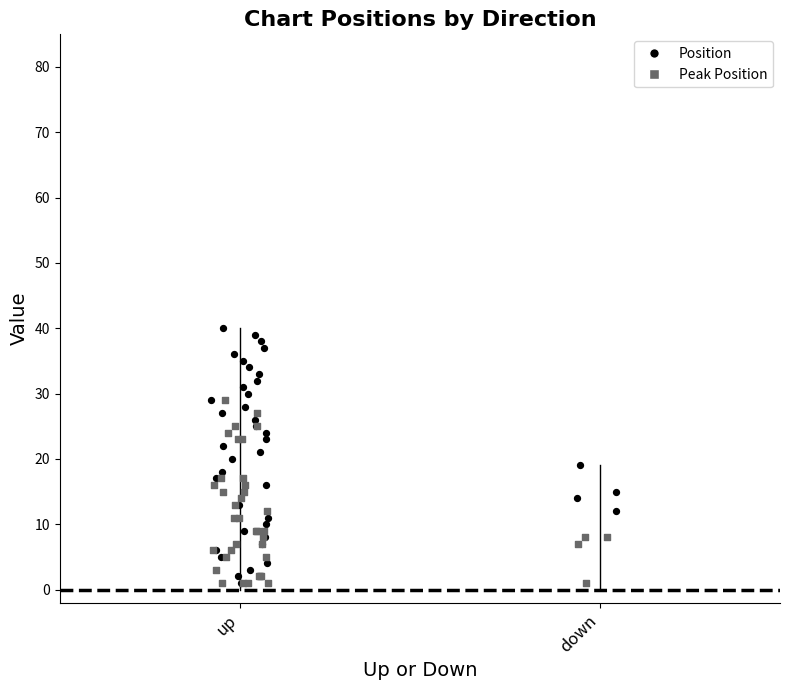

Which series contains the lowest Y value?

Position